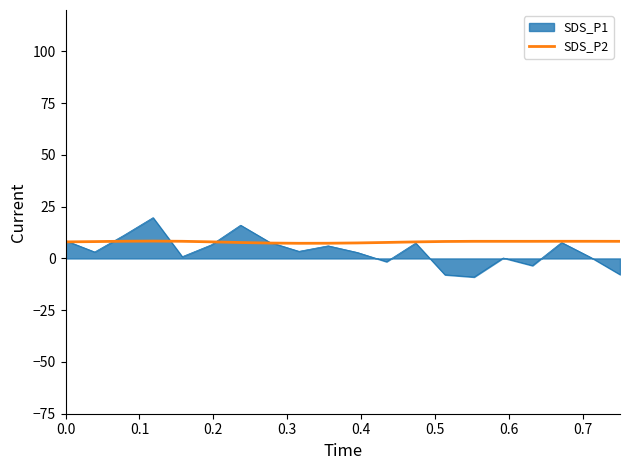

Does the chart have visible grid lines?

No